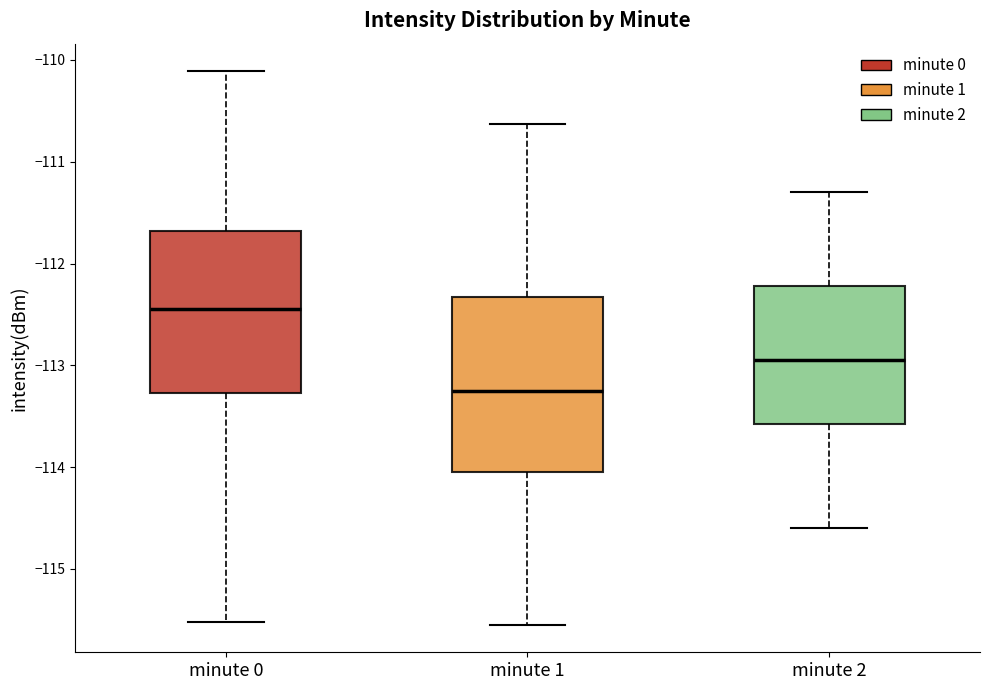

Reading left to right, read every box against the y-axis: the position of its median line, the range the box covers, and the ends of its whiskers. The values are not printed on the chart, so give them approximately, as read against the axis.

minute 0: median -112.4, box -113.3 to -111.7, whiskers -115.5 to -110.1
minute 1: median -113.2, box -114.0 to -112.3, whiskers -115.5 to -110.6
minute 2: median -112.9, box -113.6 to -112.2, whiskers -114.6 to -111.3